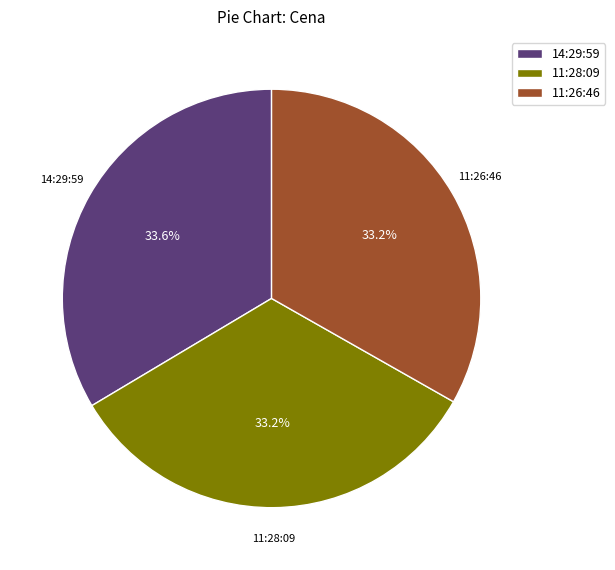

How many segments does this pie chart have?

3